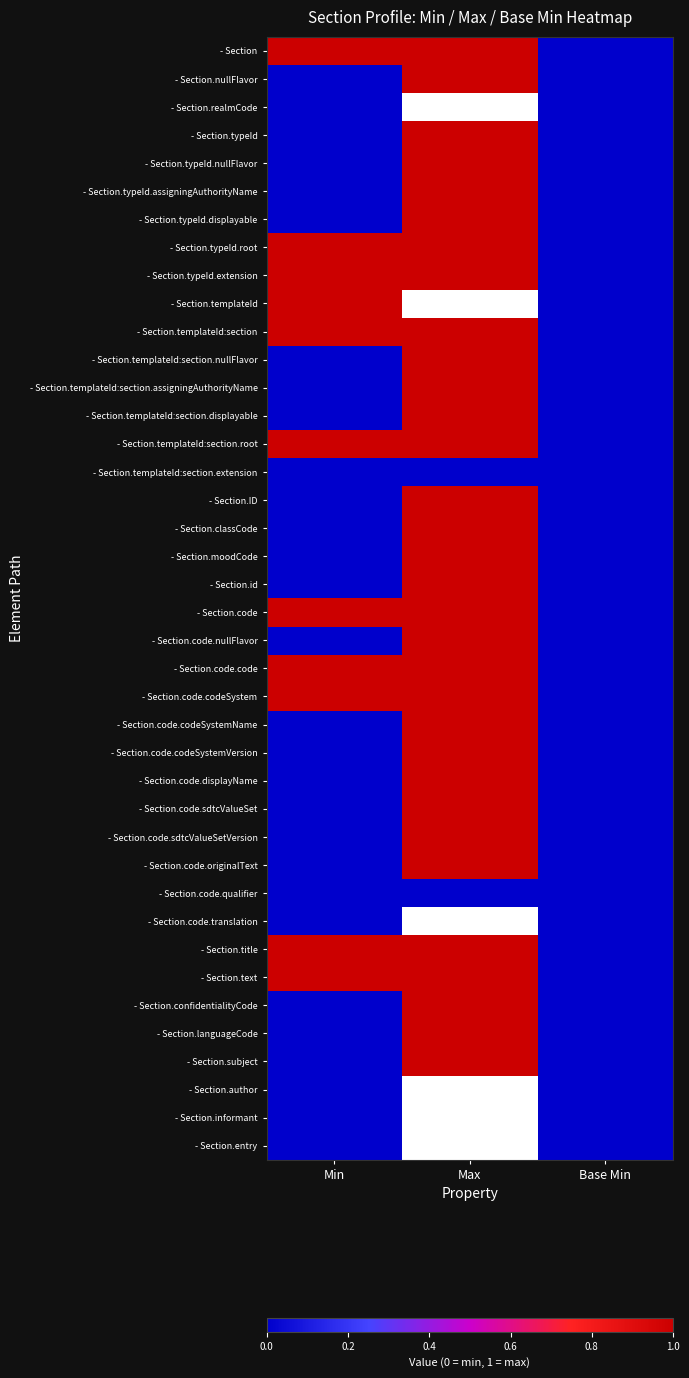

Is it true that - Section.title equals 1.0 at Max?

True